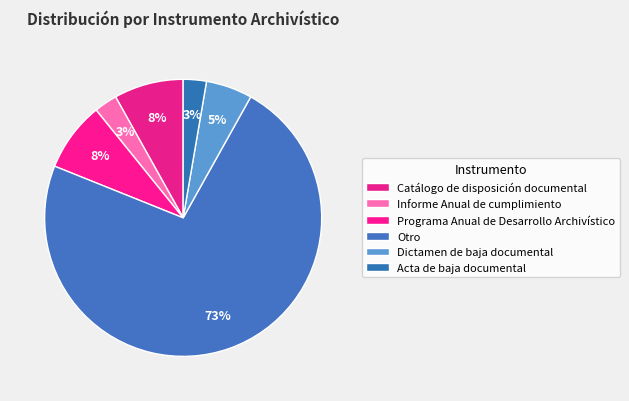

What is the largest slice in the pie chart?

Otro